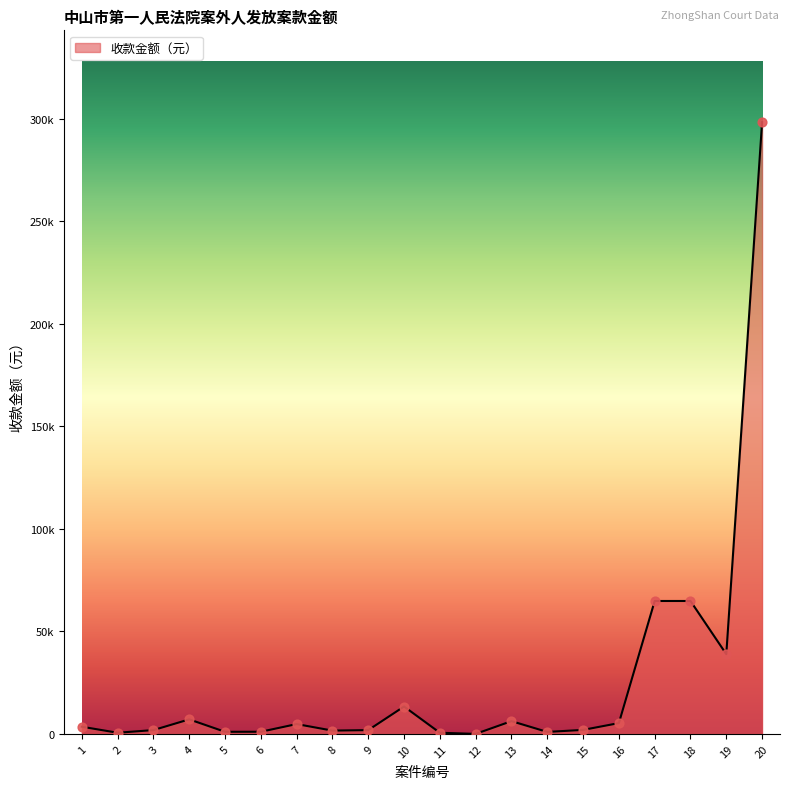

Is this an area chart (filled region under the line)?

Yes